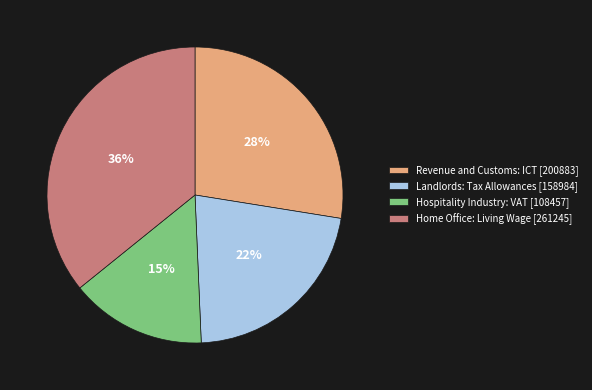

Approximately how many times larger is the value at Hospitality Industry: VAT [108457] compared to Landlords: Tax Allowances [158984]?

0.7